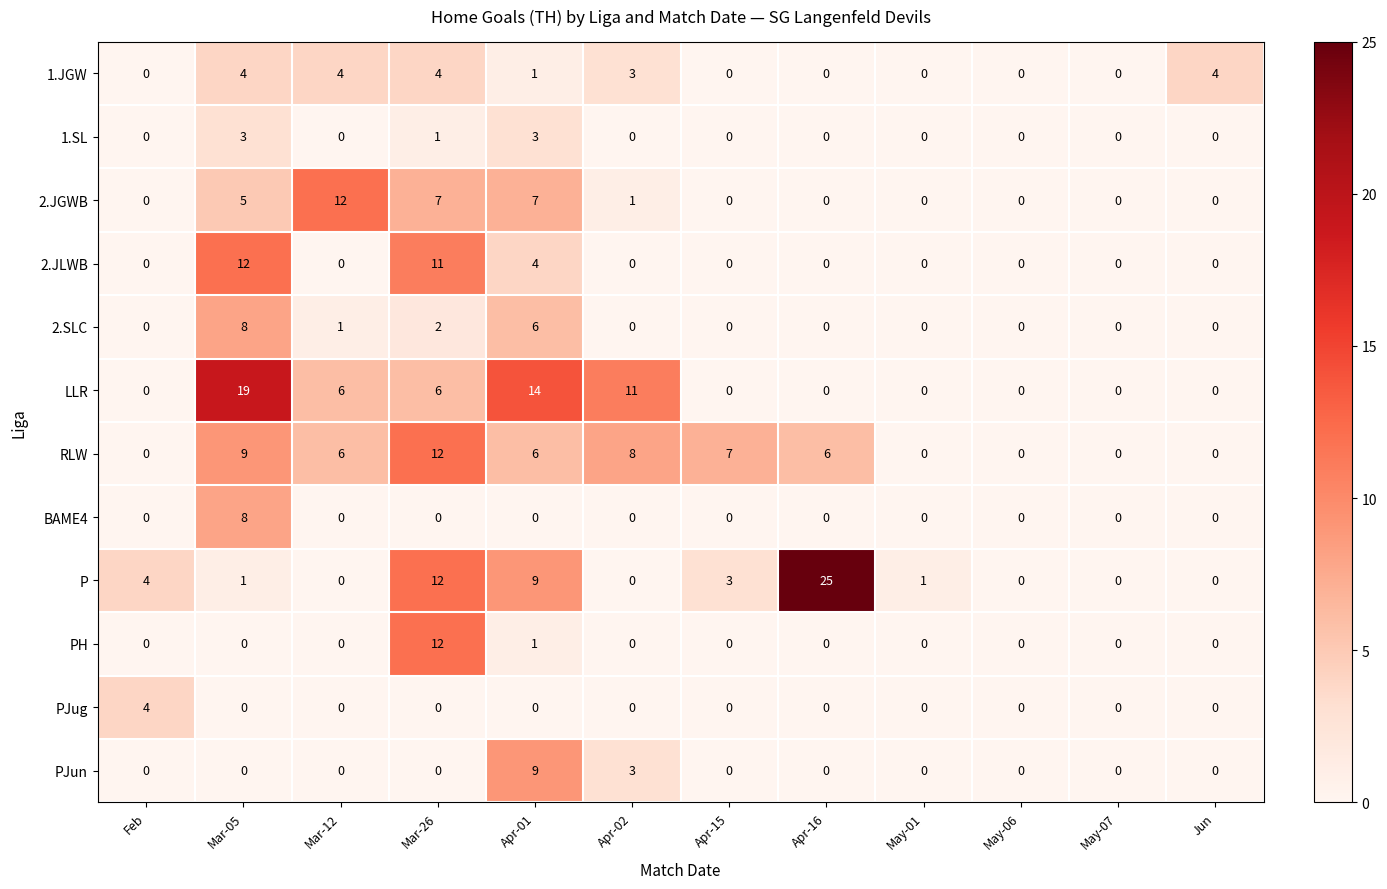

What is the maximum value for PJun?

9